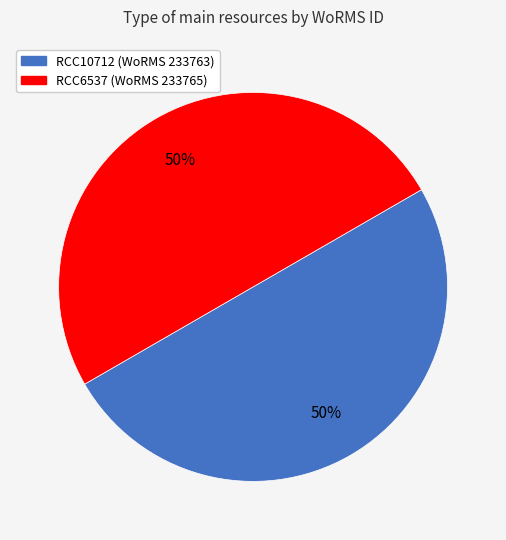

True or false: RCC6537 (WoRMS 233765) accounts for 62% of the total.

False